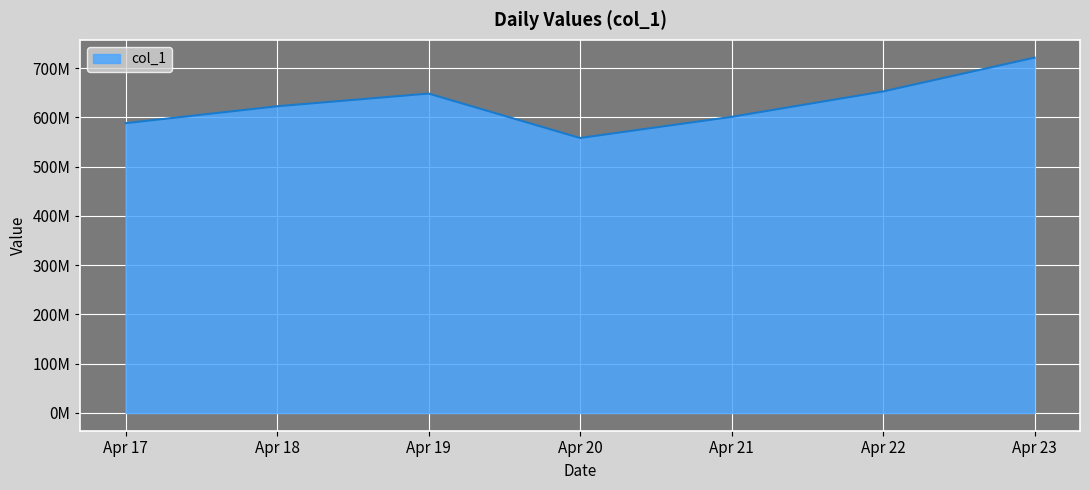

How many points are higher than both their immediate neighbors (excluding endpoints)?

1